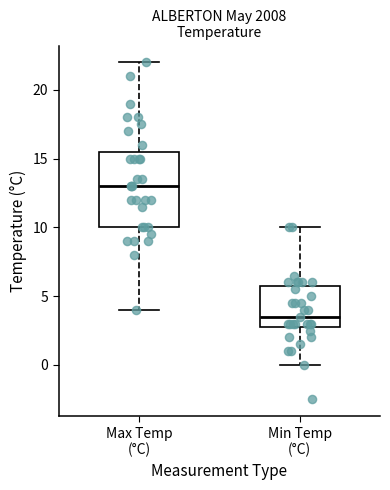

Reading left to right, transcribe this box plot: for each box, give where its median line is, the range the box spans, and where its two whiskers end, as read against the y-axis. The values are not printed on the chart, so give them approximately, as read against the axis.

Max Temp (°C): median 13.0, box 10.0 to 15.5, whiskers 4.0 to 22.0
Min Temp (°C): median 3.5, box 3.0 to 6.0, whiskers 0.0 to 10.0